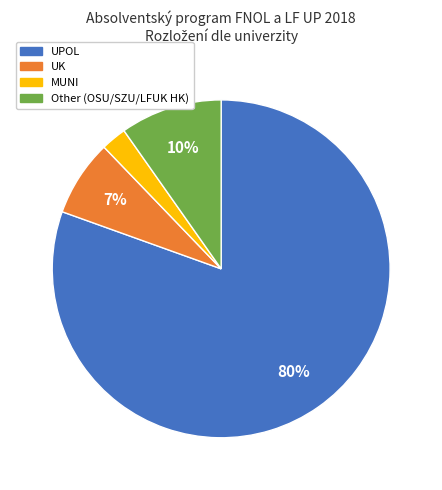

Combined, do Other (OSU/SZU/LFUK HK) and UPOL account for over 50%?

Yes